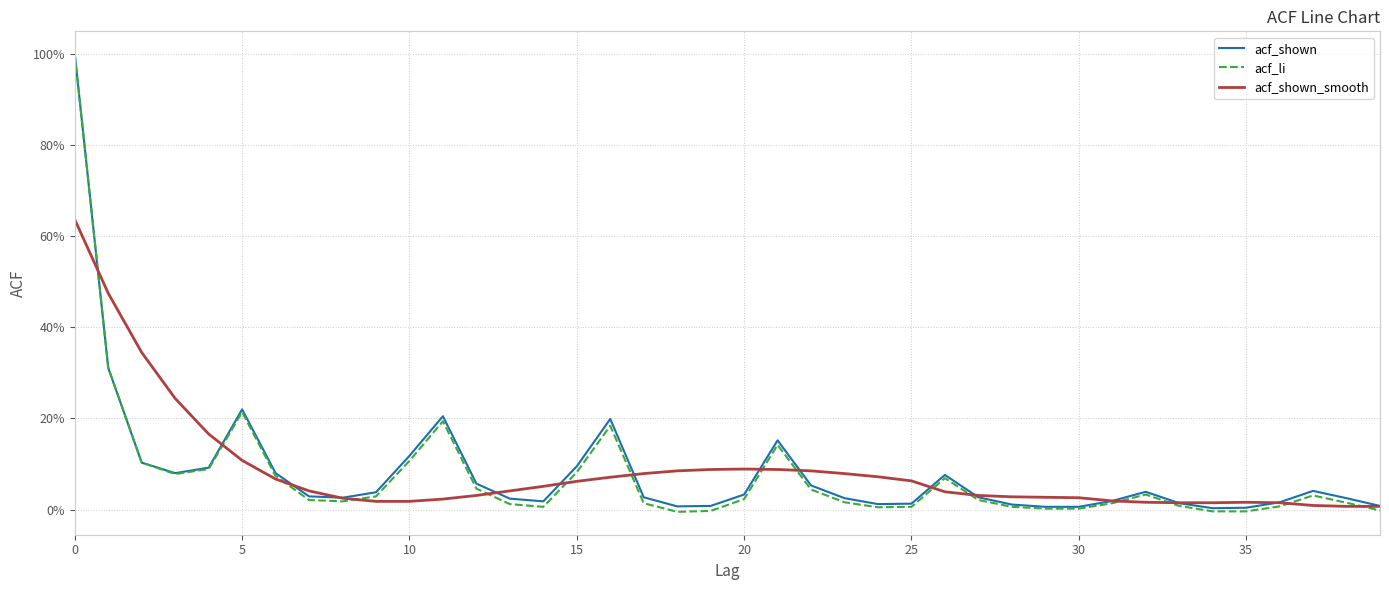

Does the chart display data point markers on the line(s)?

No